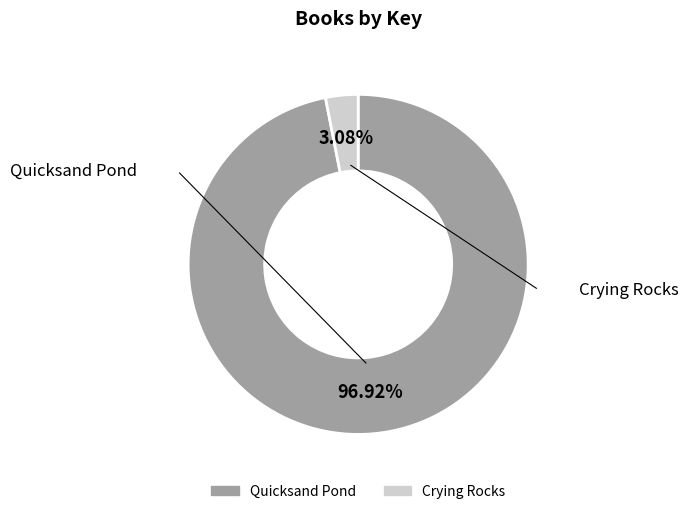

To the nearest percent, what is the difference between the largest and smallest slice percentages?

94%